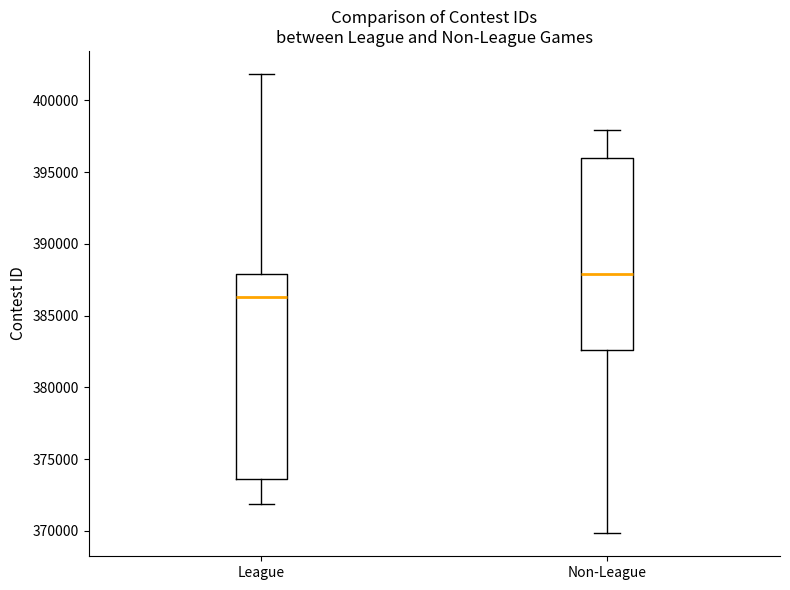

Which box has the highest median line?

Non-League